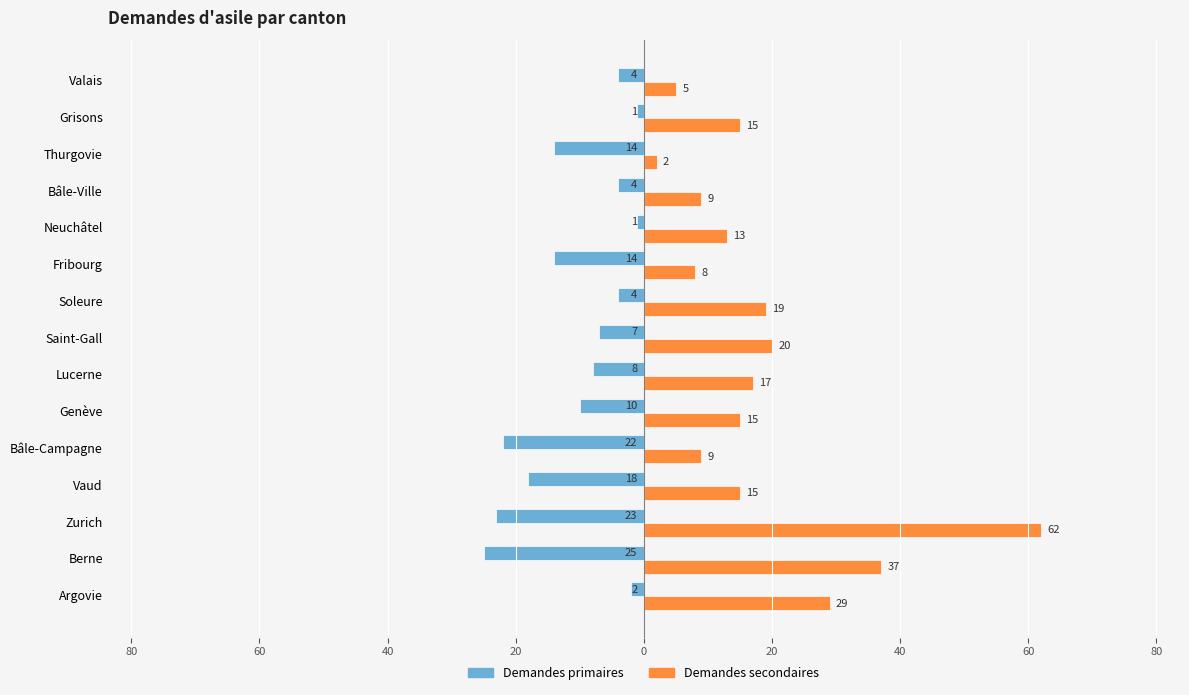

What are all the series names shown in the legend?

Demandes primaires, Demandes secondaires